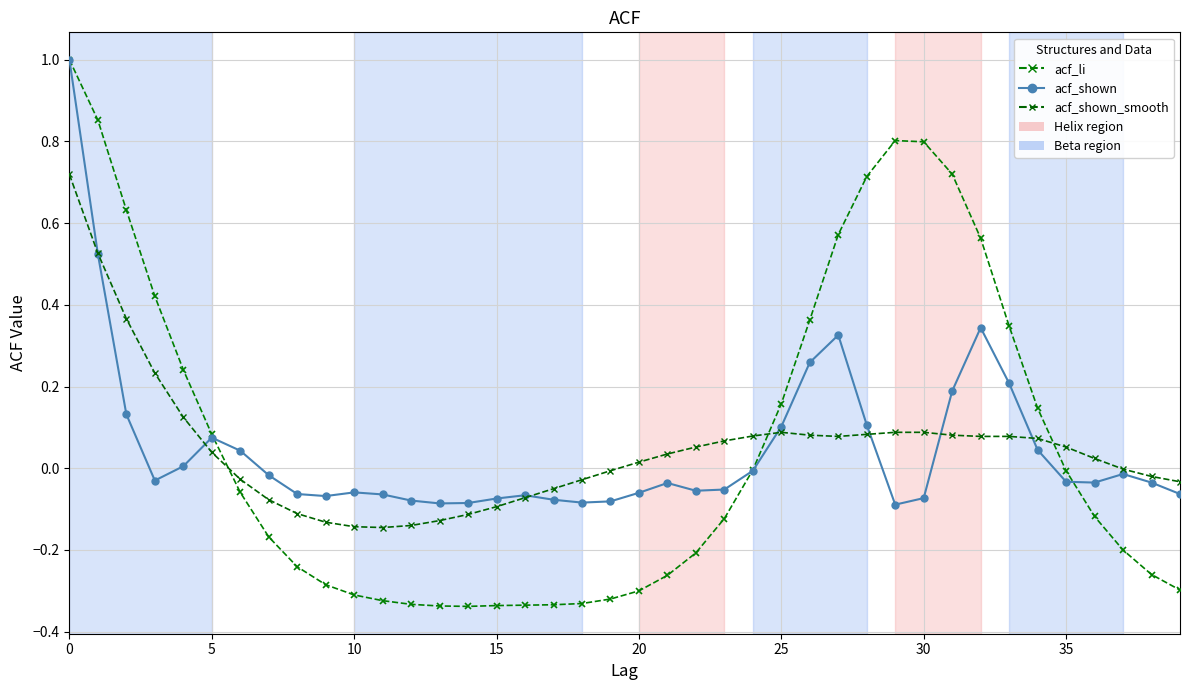

Does the chart display data point markers on the line(s)?

Yes